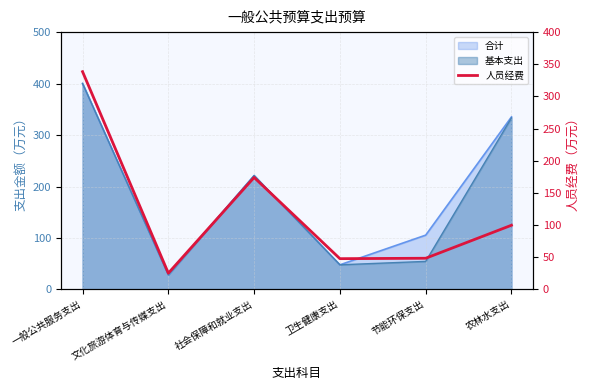

What is the sum of all values?

734.0